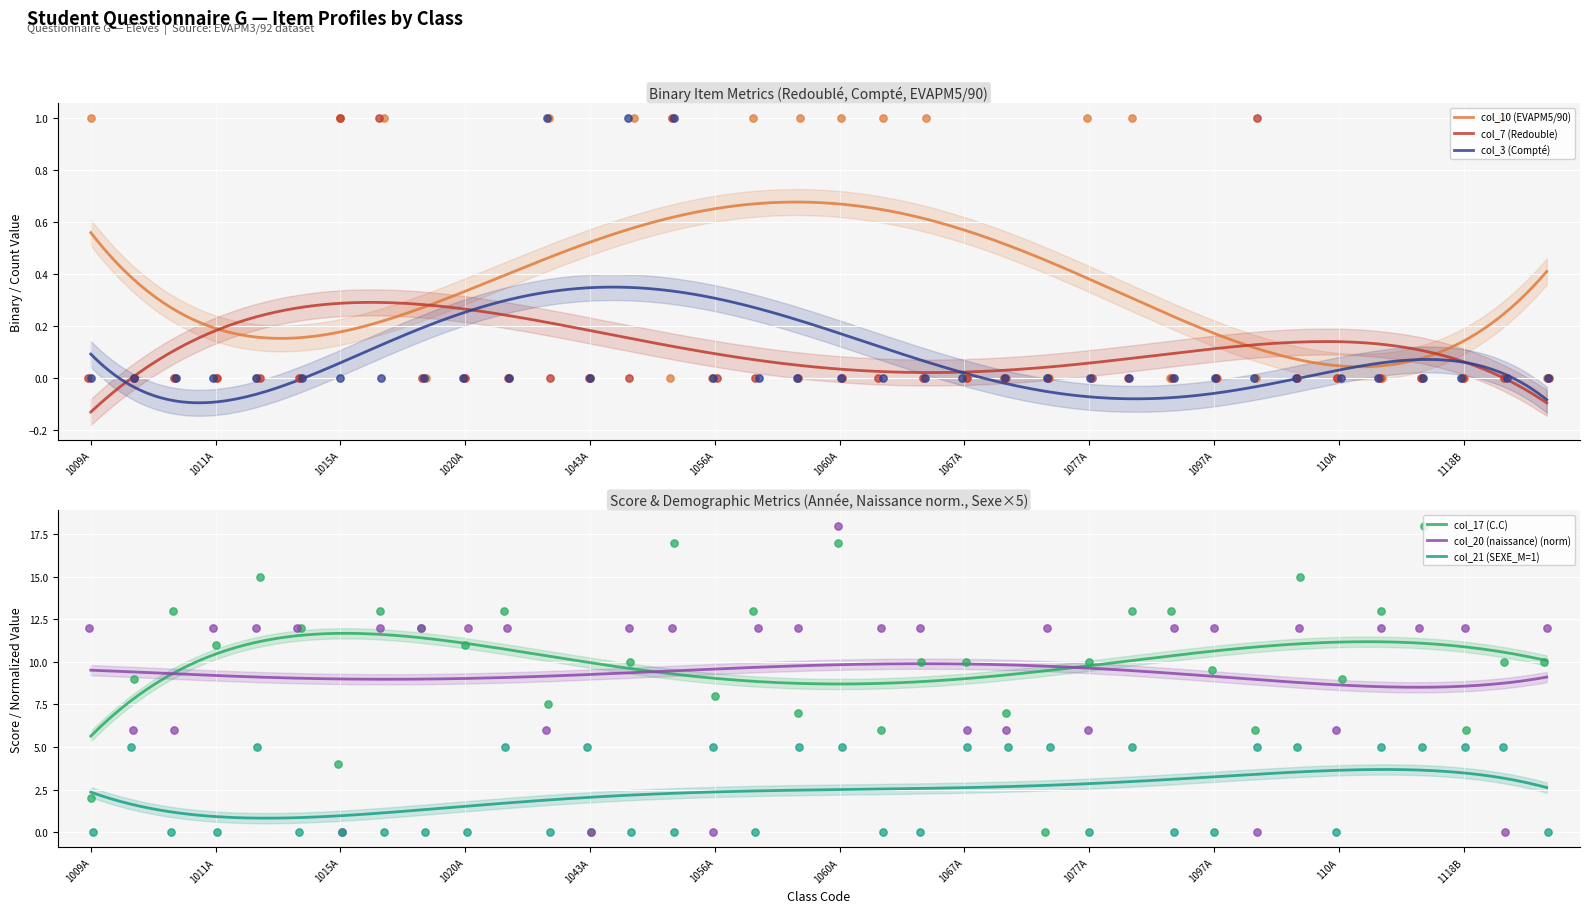

Is the value of col_7 (Redouble) at 1075A greater than the value of col_3 (Compté) at 1043A?

No